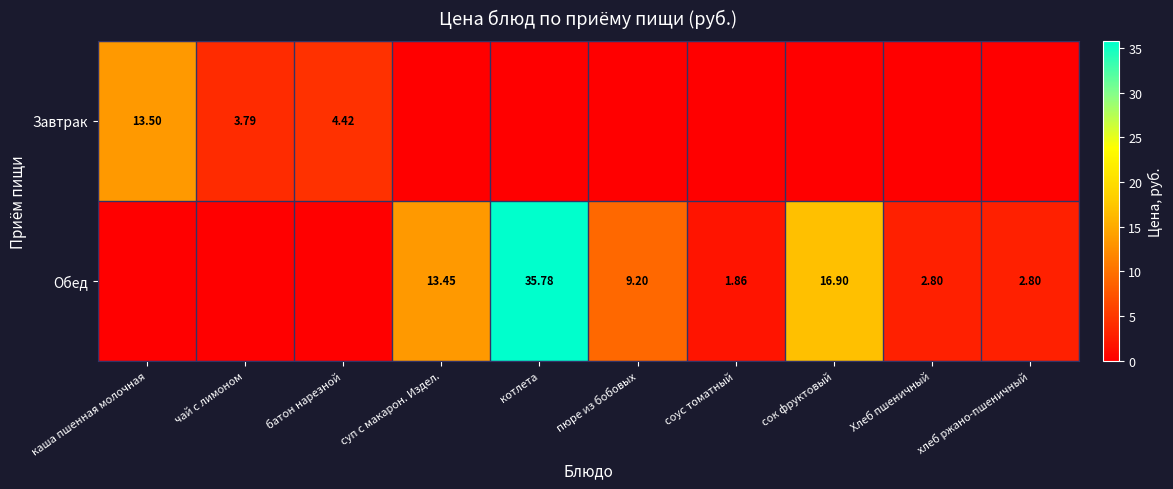

What is the spread (max minus min) of values at Хлеб пшеничный?

2.8